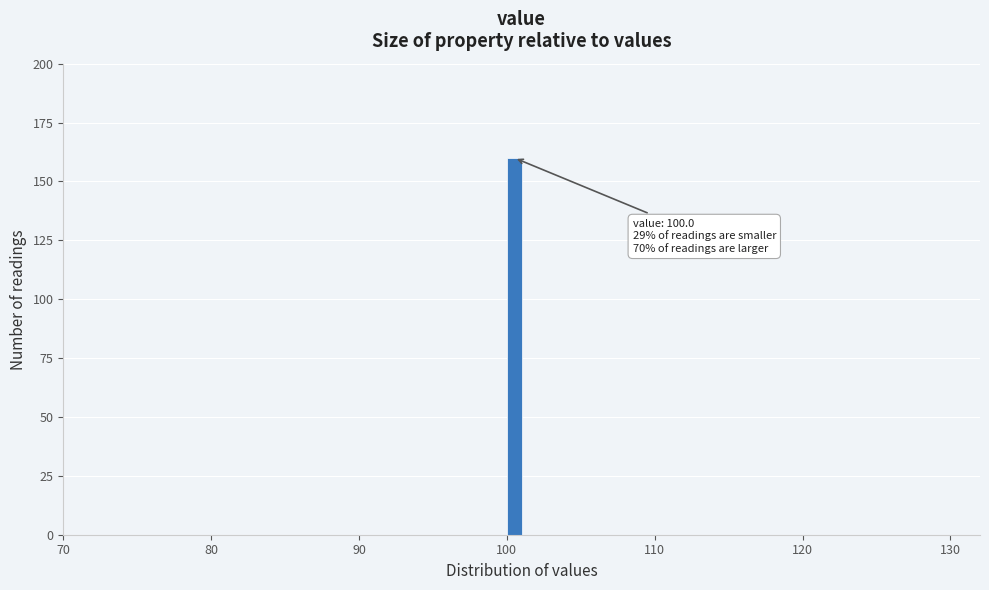

Read against the x-axis, roughly where is the centre of the tallest bar?

101